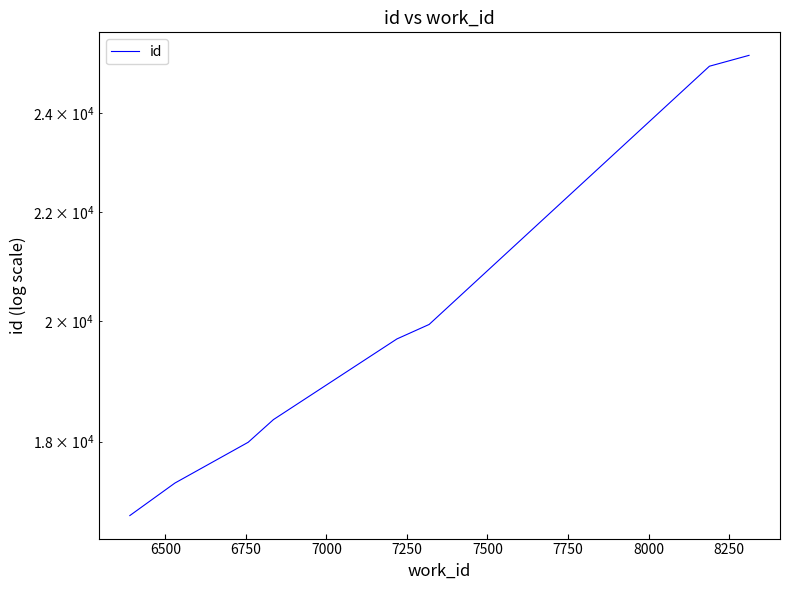

What is the approximate value at 6750?

17992